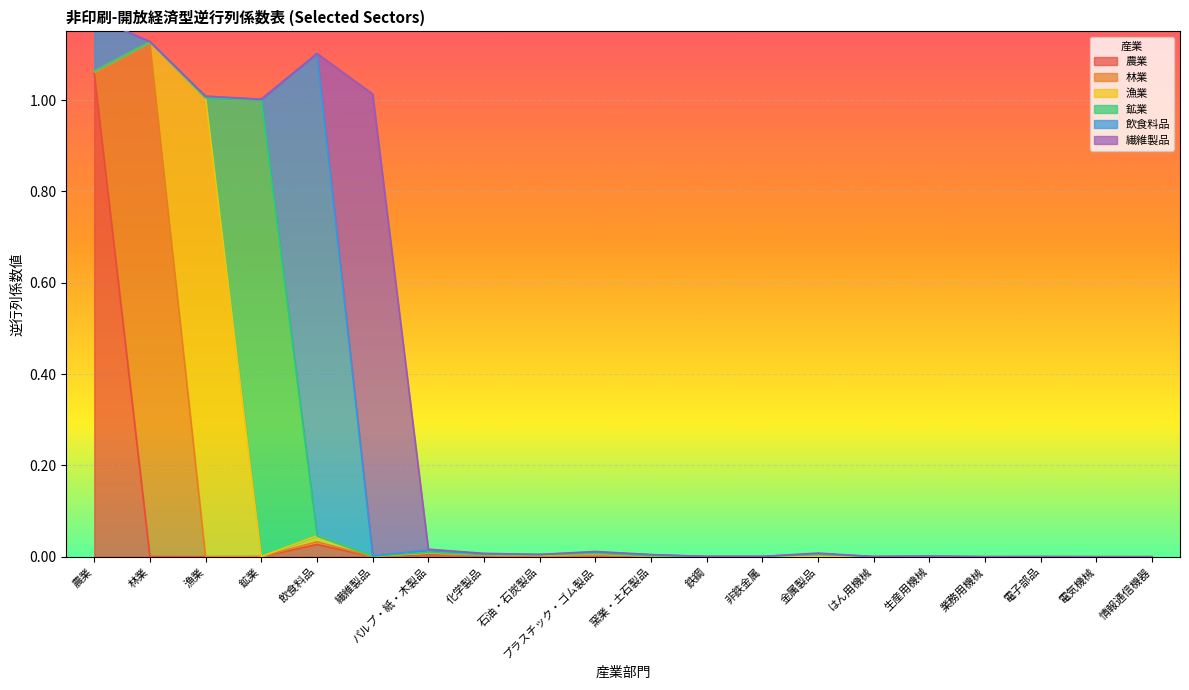

What is the difference between the maximum and minimum values in the 漁業 series?

1.0